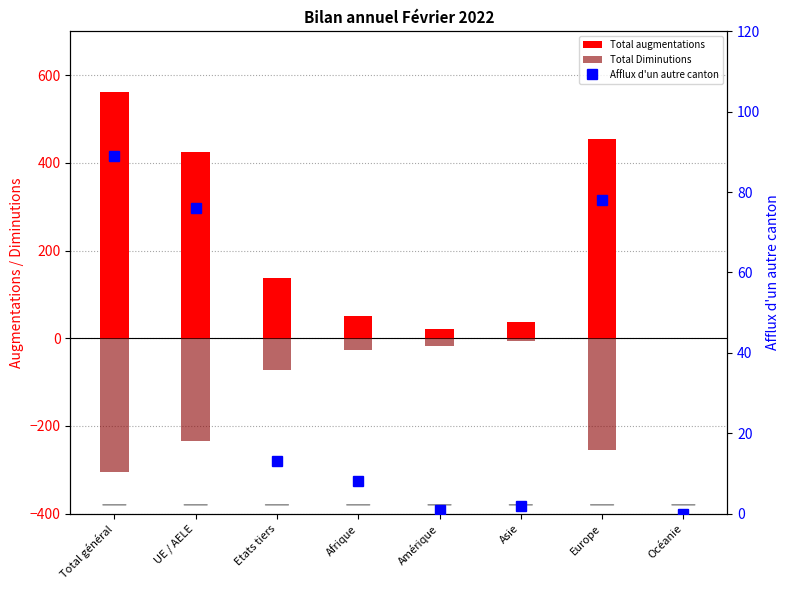

What is the sum of the Afflux d'un autre canton values at Asie and Amérique?

3